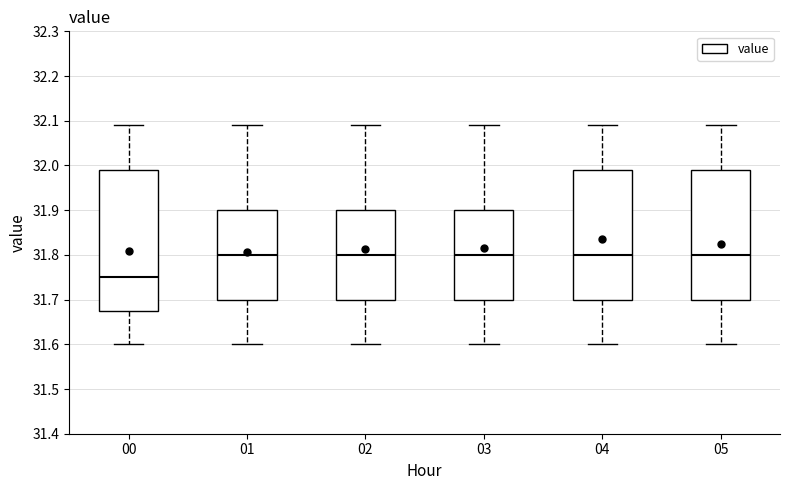

Reading left to right, read every box against the y-axis: the position of its median line, the range the box covers, and the ends of its whiskers. The values are not printed on the chart, so give them approximately, as read against the axis.

00: median 31.75, box 31.68 to 31.99, whiskers 31.60 to 32.09
01: median 31.80, box 31.70 to 31.90, whiskers 31.60 to 32.09
02: median 31.80, box 31.70 to 31.90, whiskers 31.60 to 32.09
03: median 31.80, box 31.70 to 31.90, whiskers 31.60 to 32.09
04: median 31.80, box 31.70 to 31.99, whiskers 31.60 to 32.09
05: median 31.80, box 31.70 to 31.99, whiskers 31.60 to 32.09